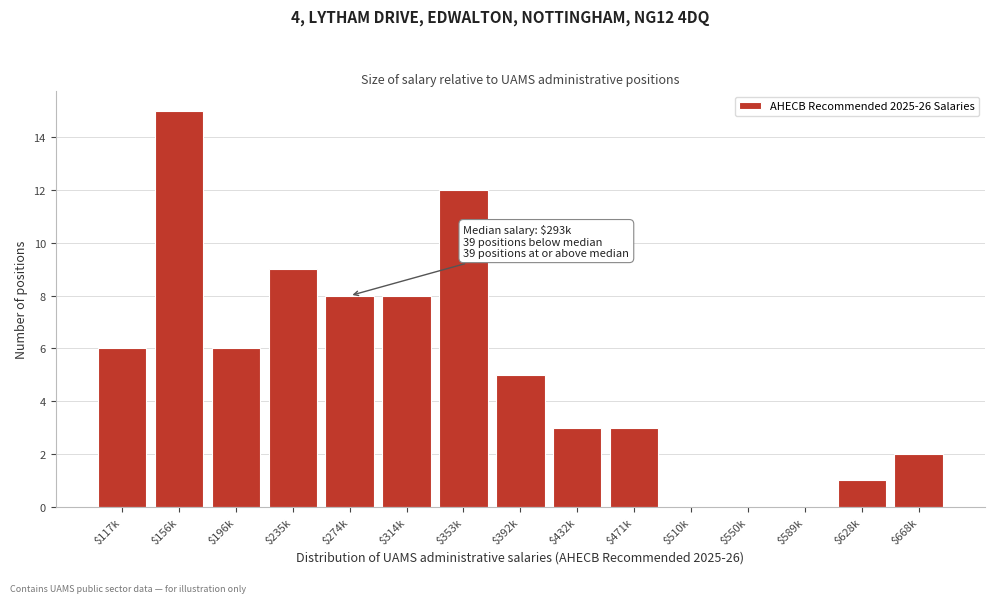

The chart shows a value of 9 at $235k. True or false?

True